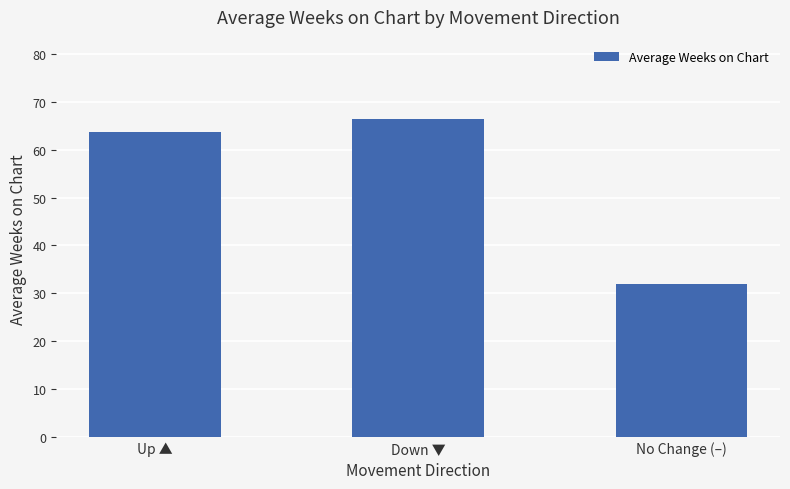

What is the label of the 1st bar from the right?

No Change (–)